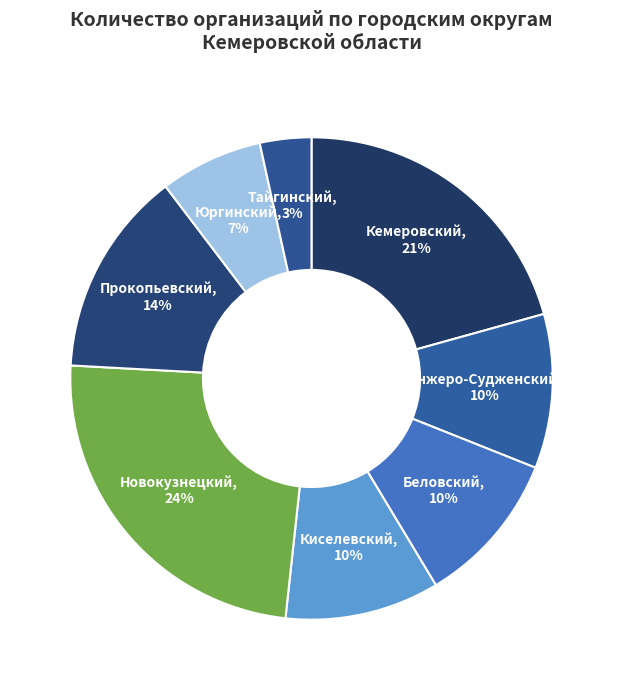

Count the number of slices in the pie.

8